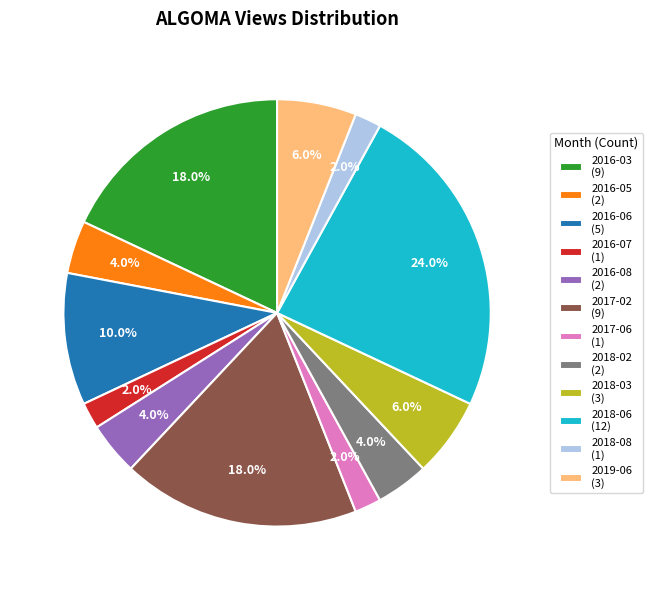

Count the number of slices in the pie.

12